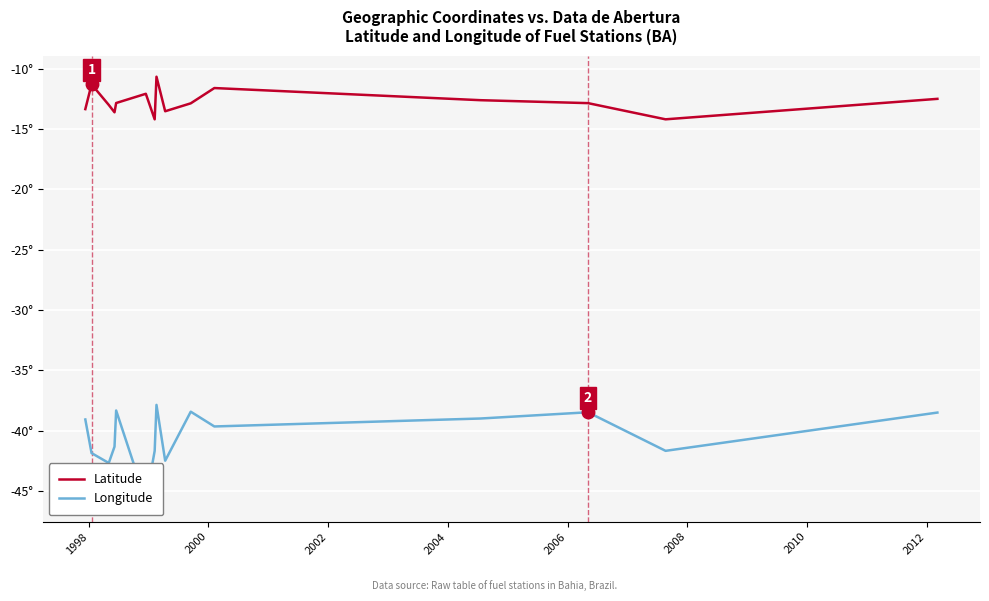

Rank the series by their average value, from lowest to highest.

Longitude, Latitude